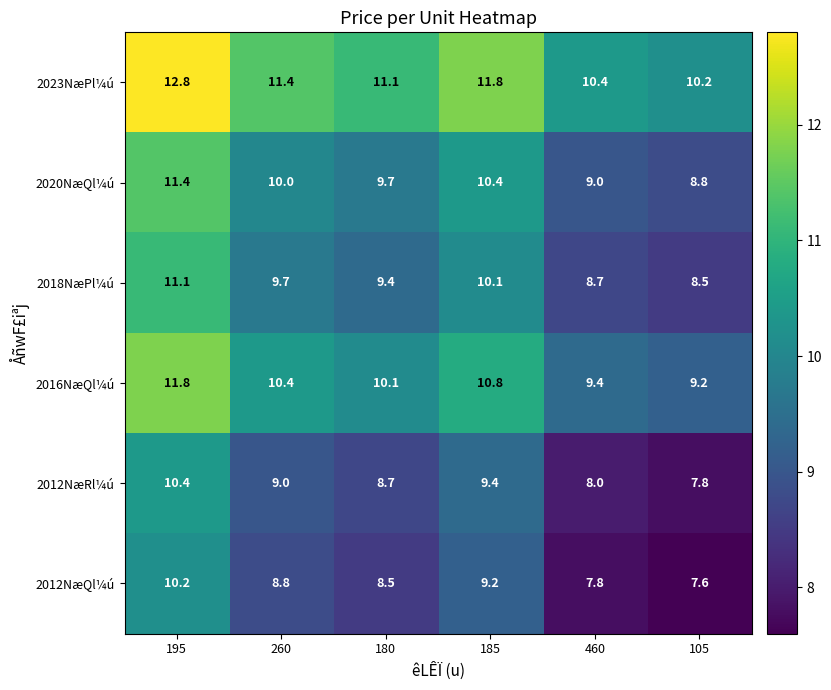

At 260, list the series in order from smallest to largest.

2012NæQl¼ú, 2012NæRl¼ú, 2018NæPl¼ú, 2020NæQl¼ú, 2016NæQl¼ú, 2023NæPl¼ú